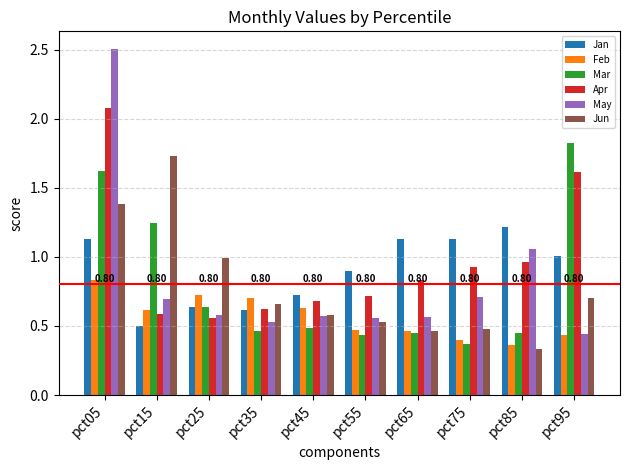

Is the value of Apr at pct15 greater than the value of Jan at pct45?

No